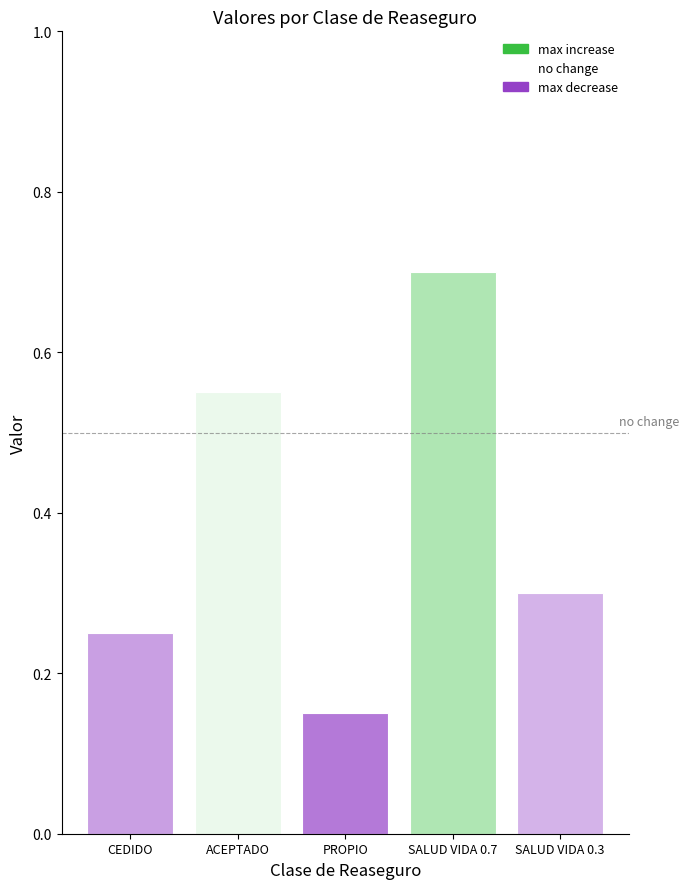

List the labels in order of value, largest first.

SALUD VIDA 0.7, ACEPTADO, SALUD VIDA 0.3, CEDIDO, PROPIO